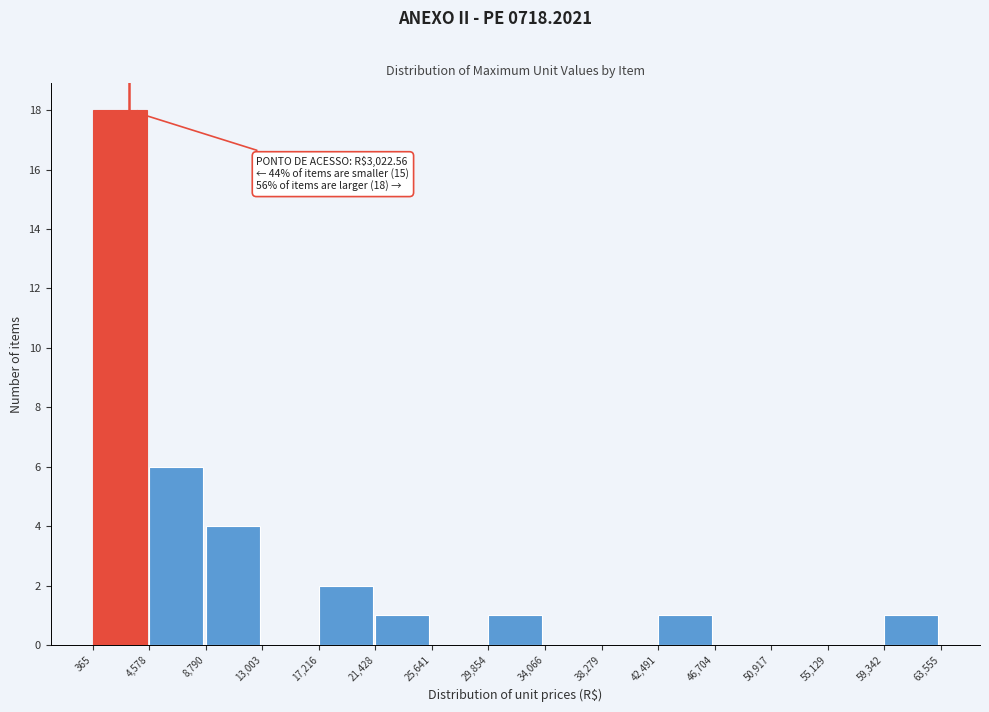

Which range on the x-axis has the tallest bar?

365 to 4,578